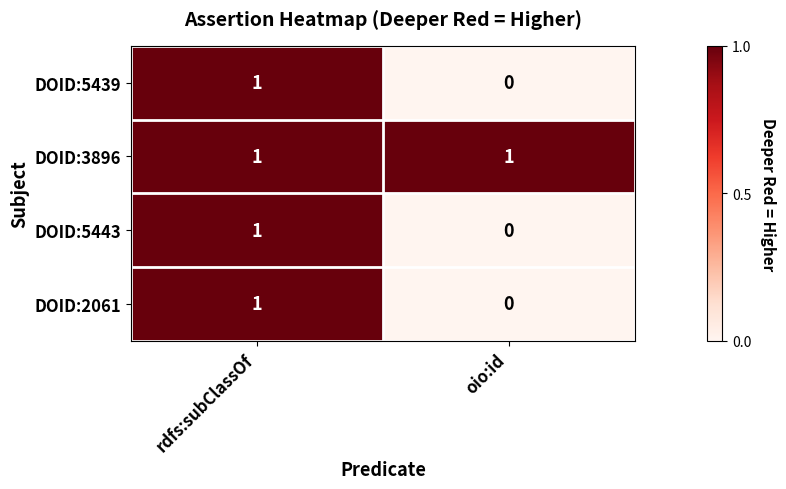

Is it true that DOID:5439 equals 0 at oio:id?

True